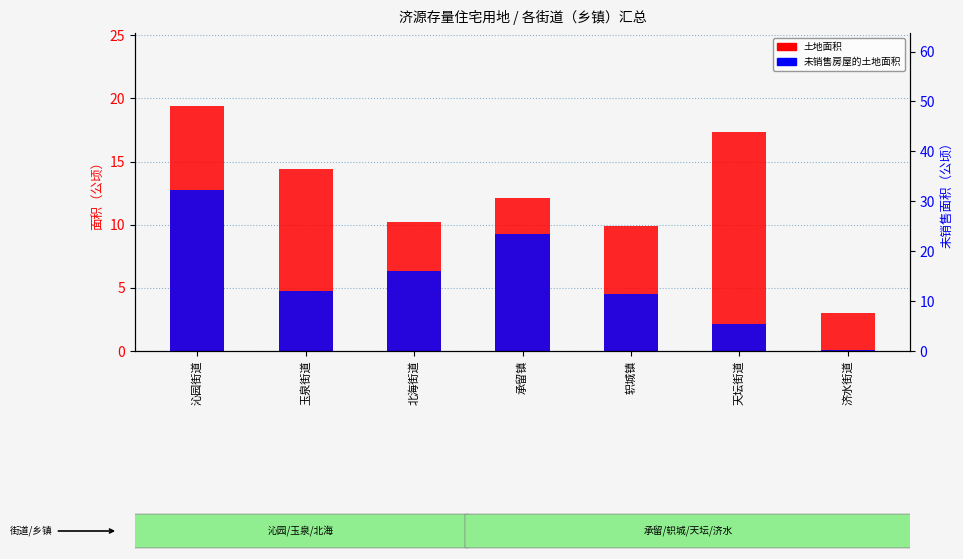

What is the difference between the maximum and minimum values in the 土地面积 series?

16.4